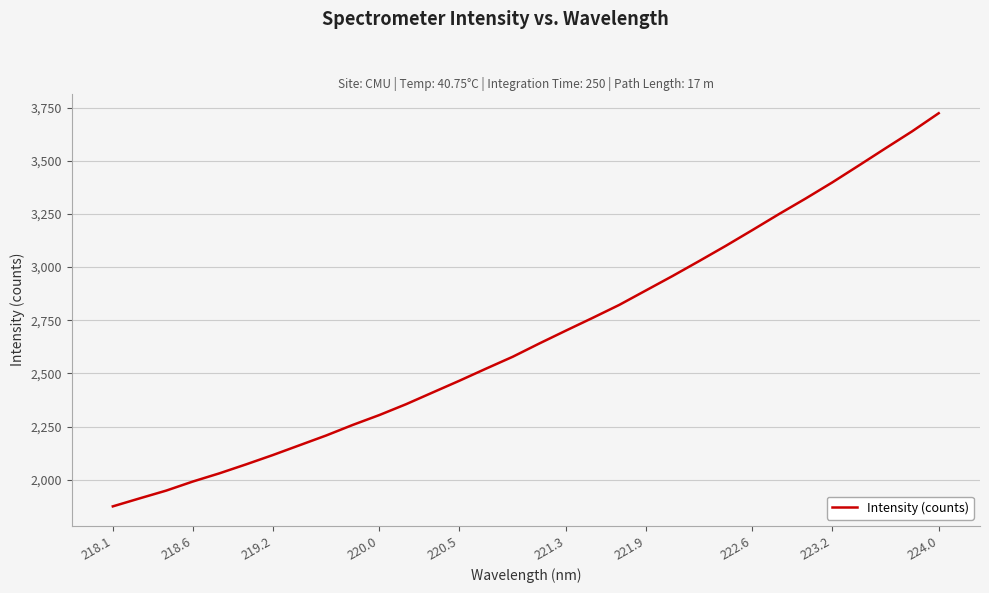

What is the greatest value displayed?

3723.7